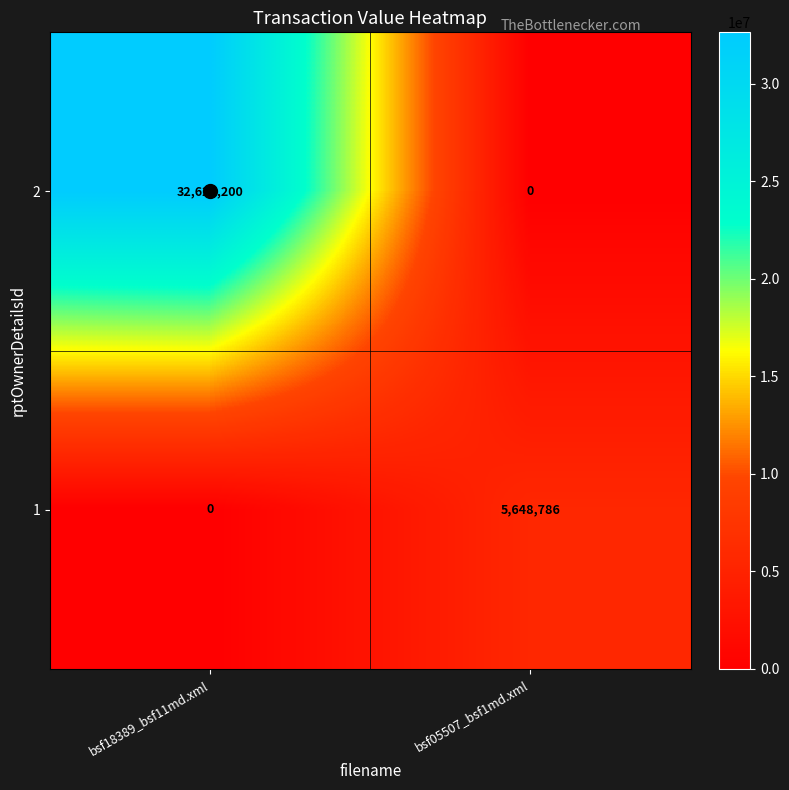

How many data points in 1 are less than 5648786?

1